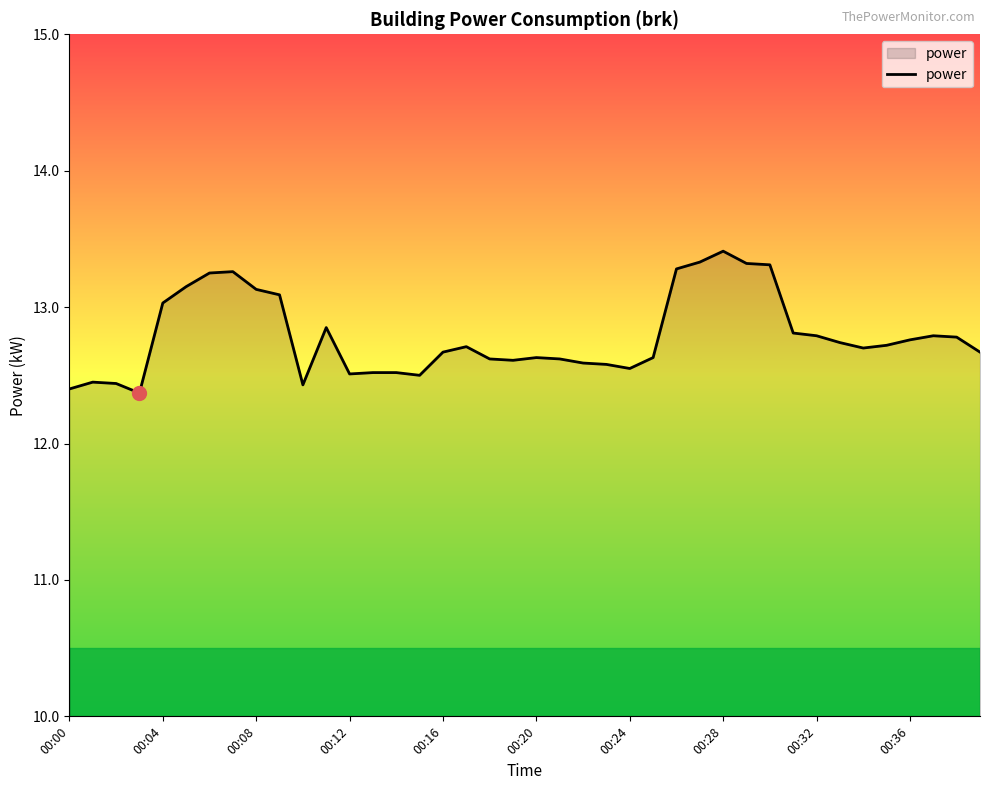

What is the maximum value shown in the chart?

13.4